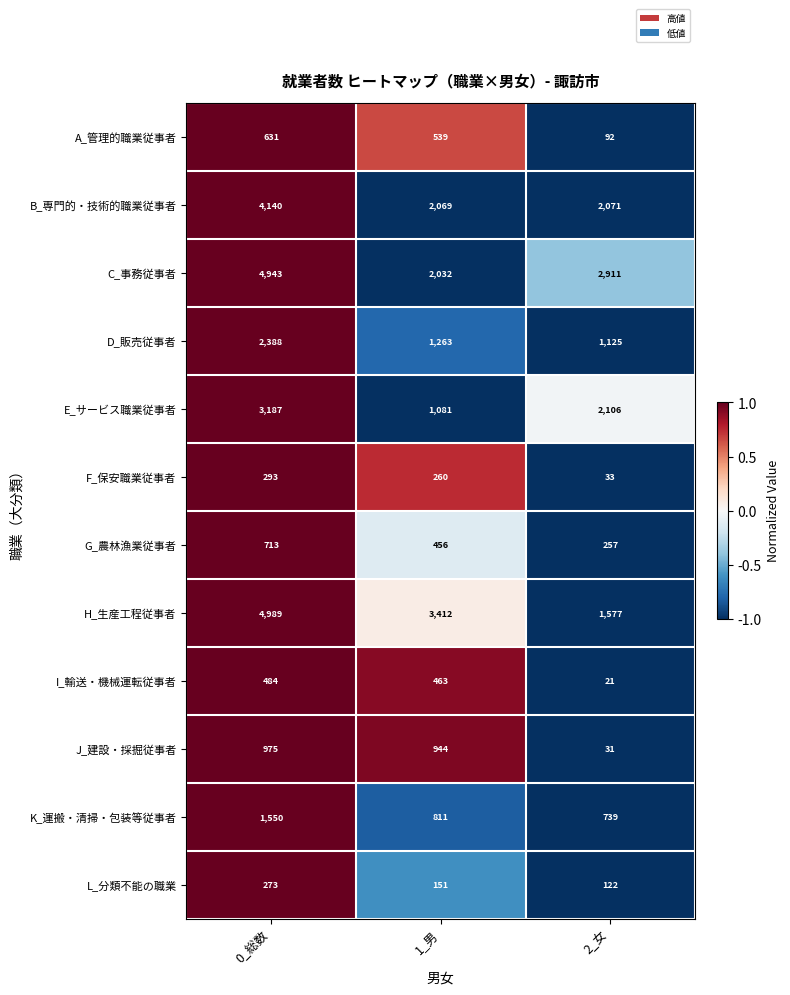

What is the difference between the highest and lowest values at 0_総数?

4716